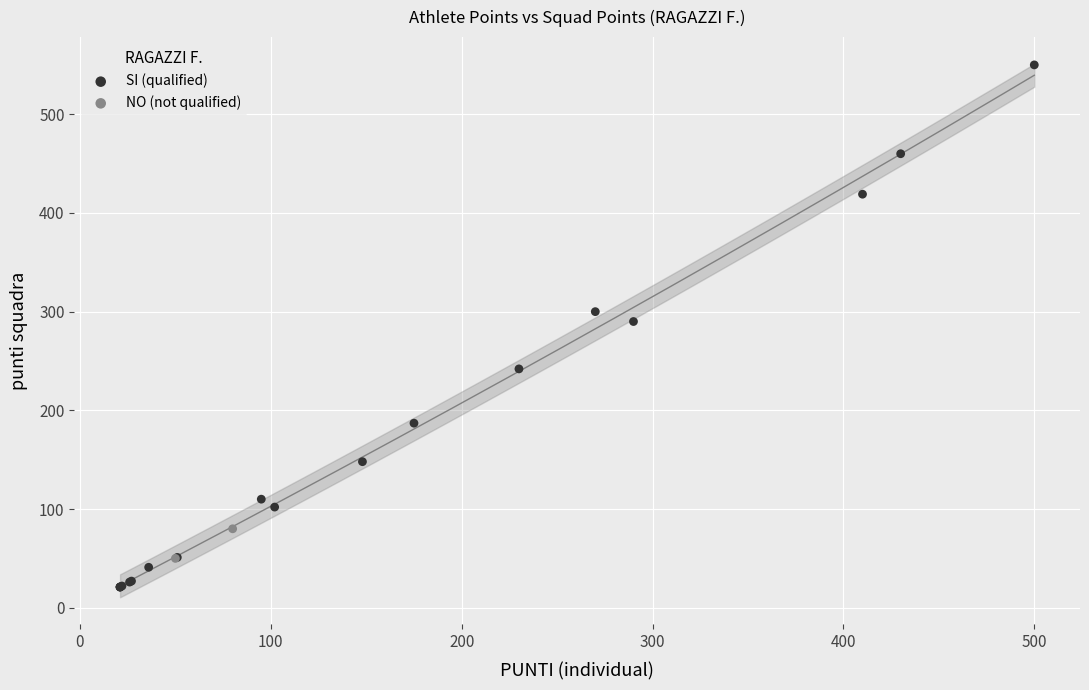

What are all the series names shown in the legend?

SI (qualified), NO (not qualified)